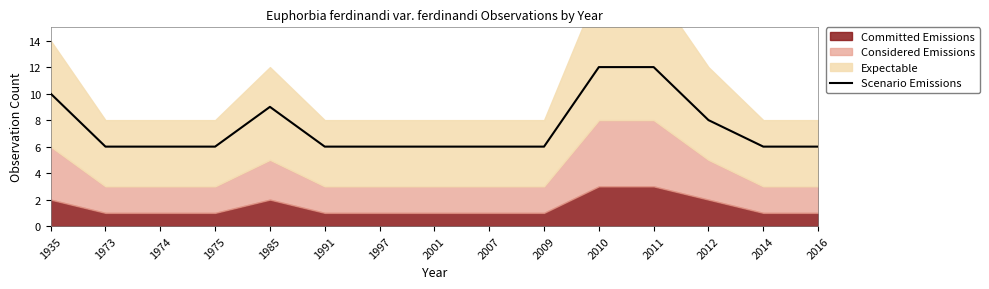

At which label is the value closest to 9?

1985